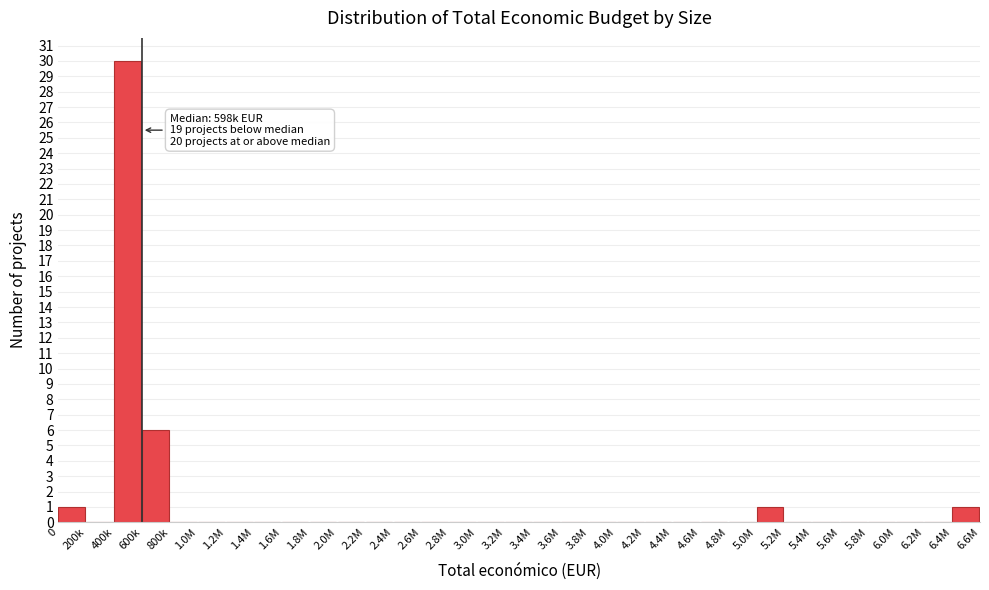

What is the greatest value displayed?

30